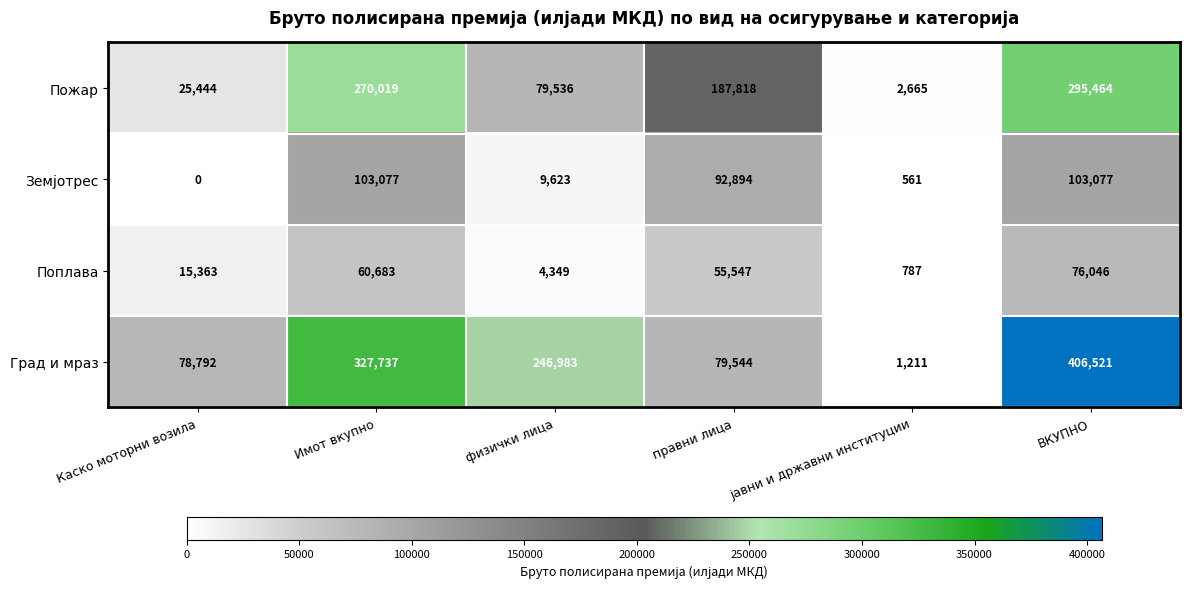

Which category has the highest value in the Поплава series?

ВКУПНО